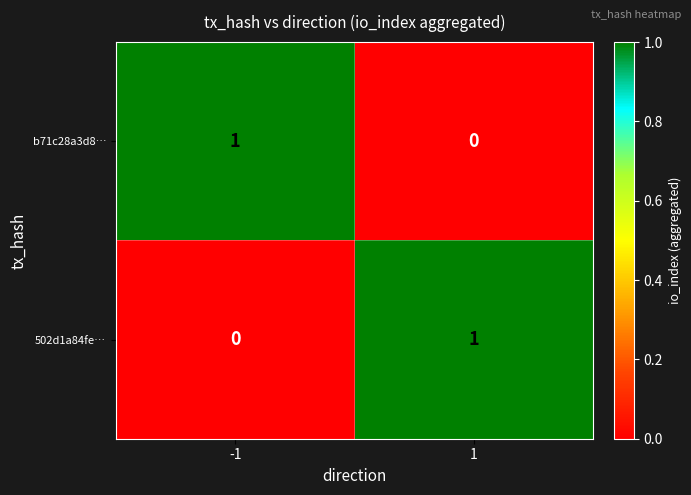

The value of 502d1a84fe… at 1 is 1. True or false?

True